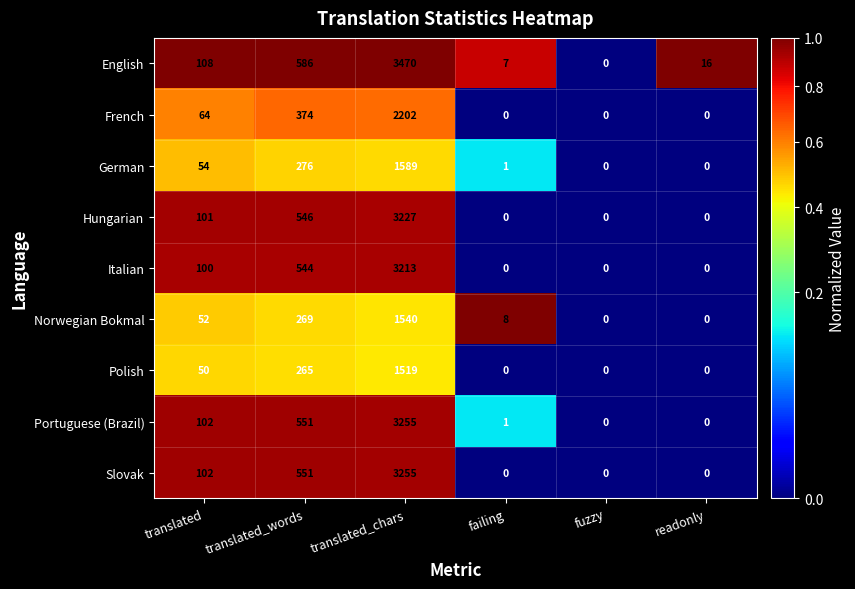

Which series has the largest range (max minus min)?

English